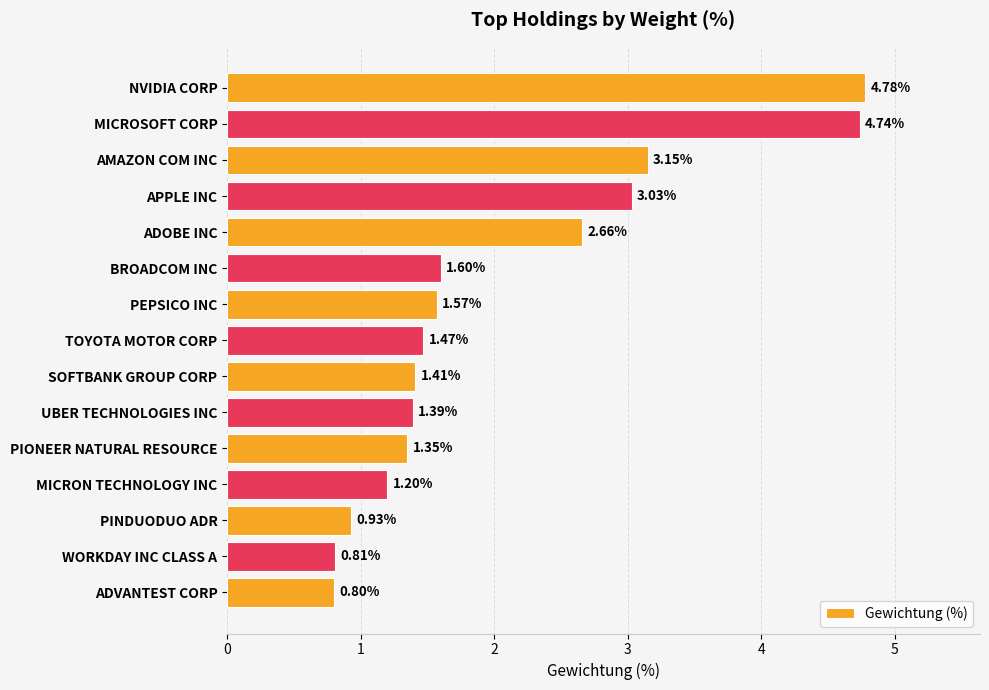

List the labels in order of value, largest first.

NVIDIA CORP, MICROSOFT CORP, AMAZON COM INC, APPLE INC, ADOBE INC, BROADCOM INC, PEPSICO INC, TOYOTA MOTOR CORP, SOFTBANK GROUP CORP, UBER TECHNOLOGIES INC, PIONEER NATURAL RESOURCE, MICRON TECHNOLOGY INC, PINDUODUO ADR, WORKDAY INC CLASS A, ADVANTEST CORP